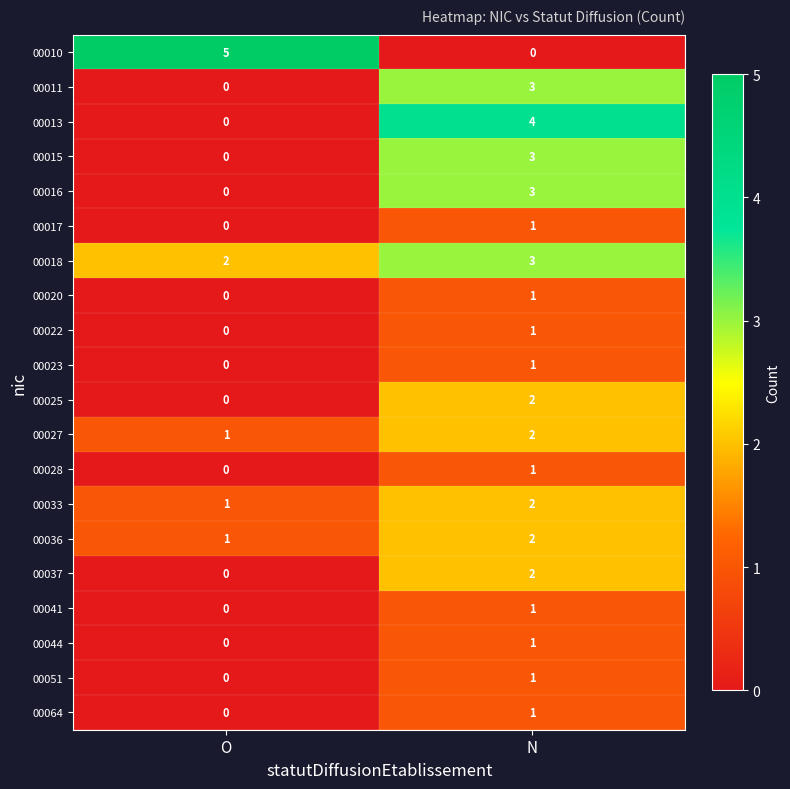

Where is 00018 nearest to the value 2?

O